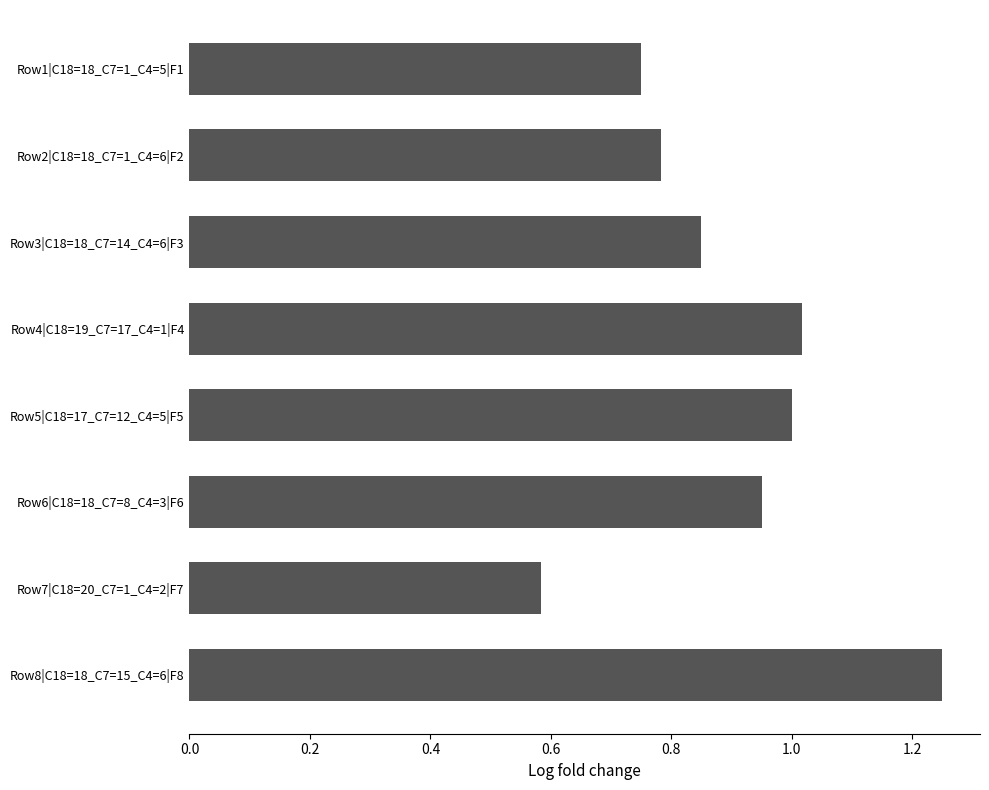

At which category does the chart reach its minimum across all series?

Row7|C18=20_C7=1_C4=2|F7